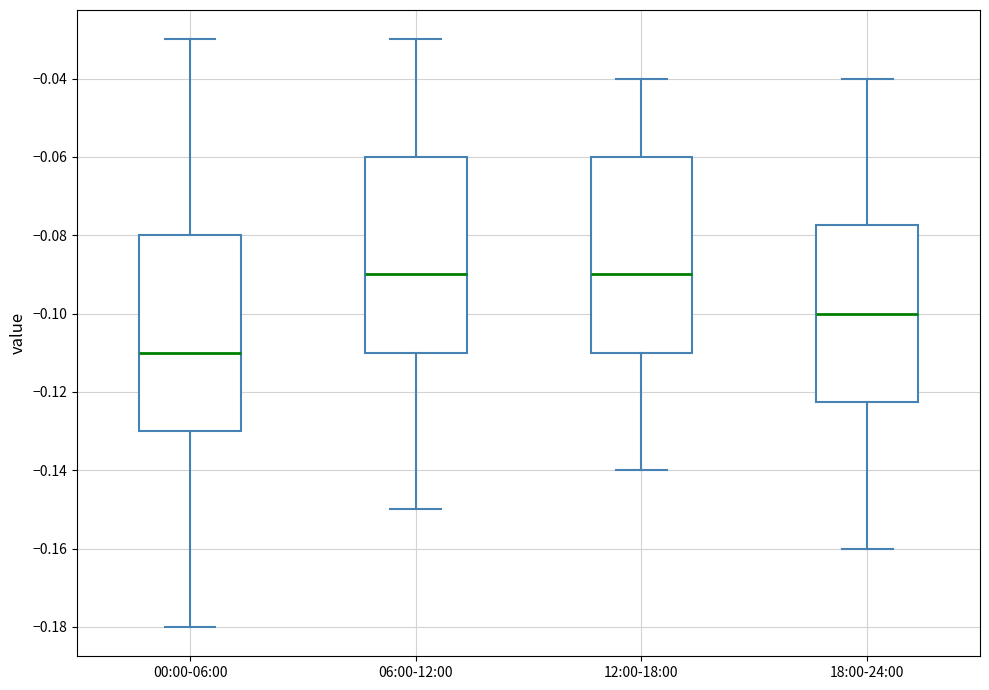

Reading left to right, read every box against the y-axis: the position of its median line, the range the box covers, and the ends of its whiskers. The values are not printed on the chart, so give them approximately, as read against the axis.

00:00-06:00: median -0.110, box -0.130 to -0.080, whiskers -0.180 to -0.030
06:00-12:00: median -0.090, box -0.110 to -0.060, whiskers -0.150 to -0.030
12:00-18:00: median -0.090, box -0.110 to -0.060, whiskers -0.140 to -0.040
18:00-24:00: median -0.100, box -0.122 to -0.078, whiskers -0.160 to -0.040